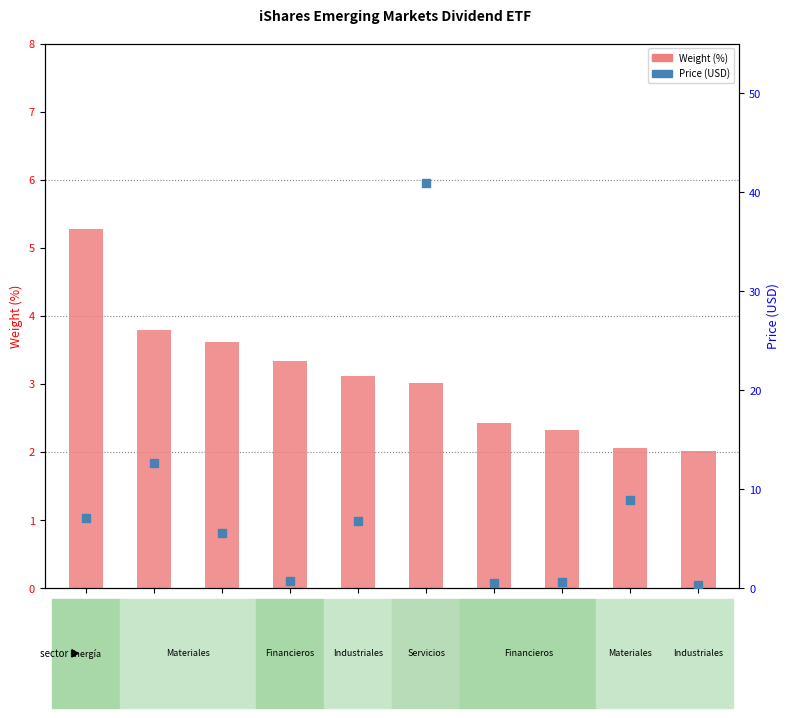

Which series contains the lowest Y value?

Price (USD)